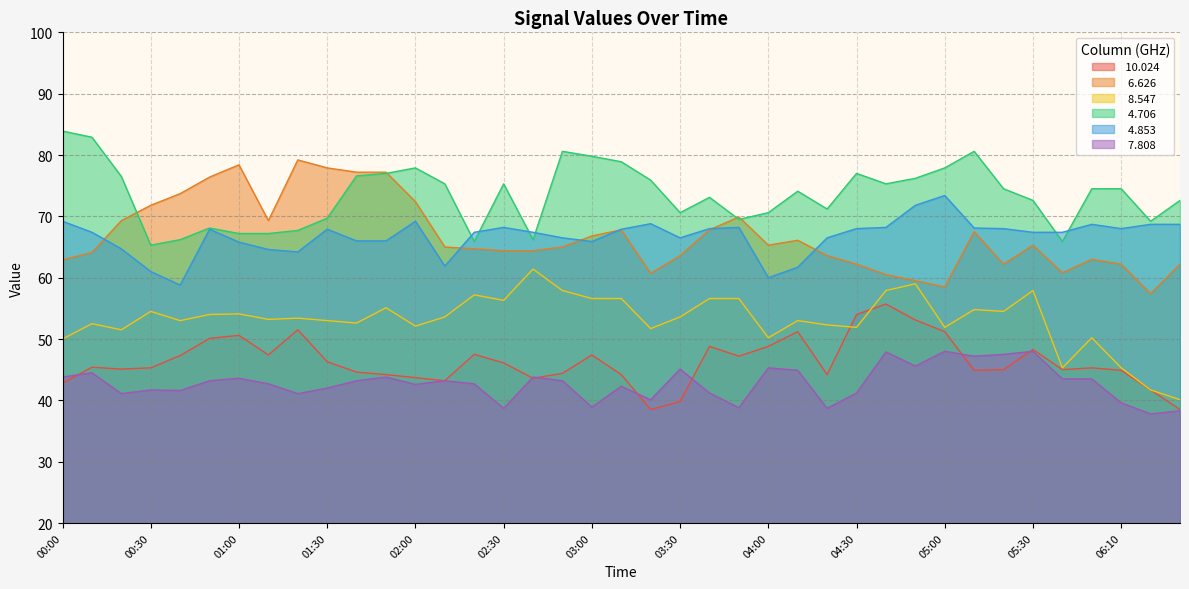

True or false:   4.706 has a value of 83.9 at 00:00.

True